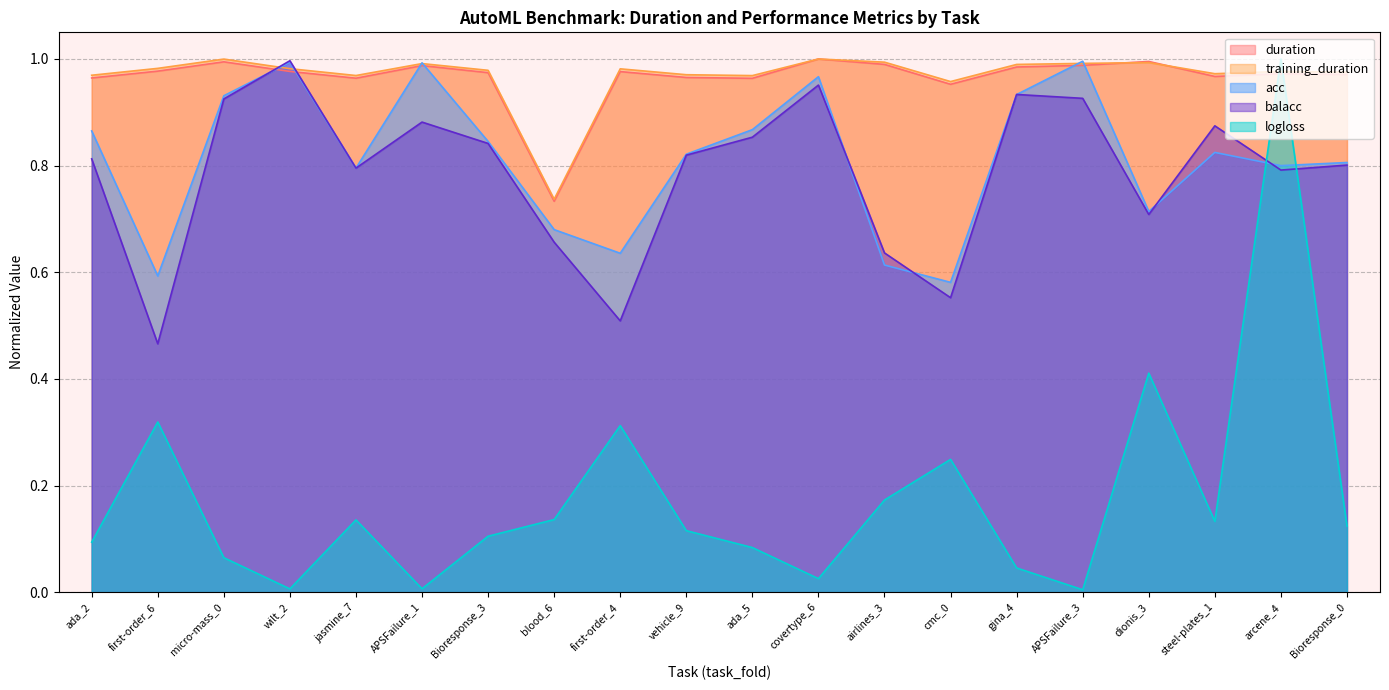

What is the label of the 9th point from the right?

covertype_6